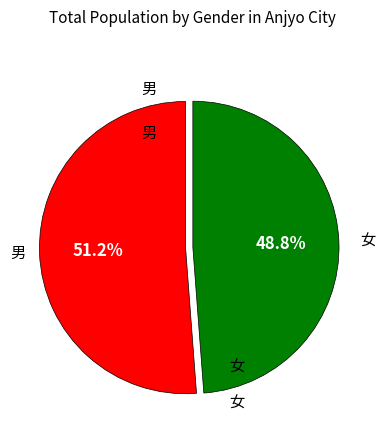

To the nearest percent, what is the difference between the largest and smallest slice percentages?

2%